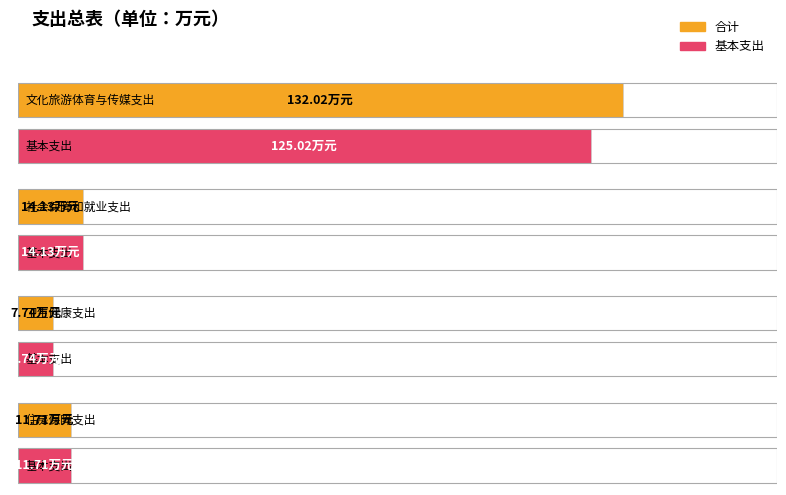

What is the sum of all 合计 values?

165.6